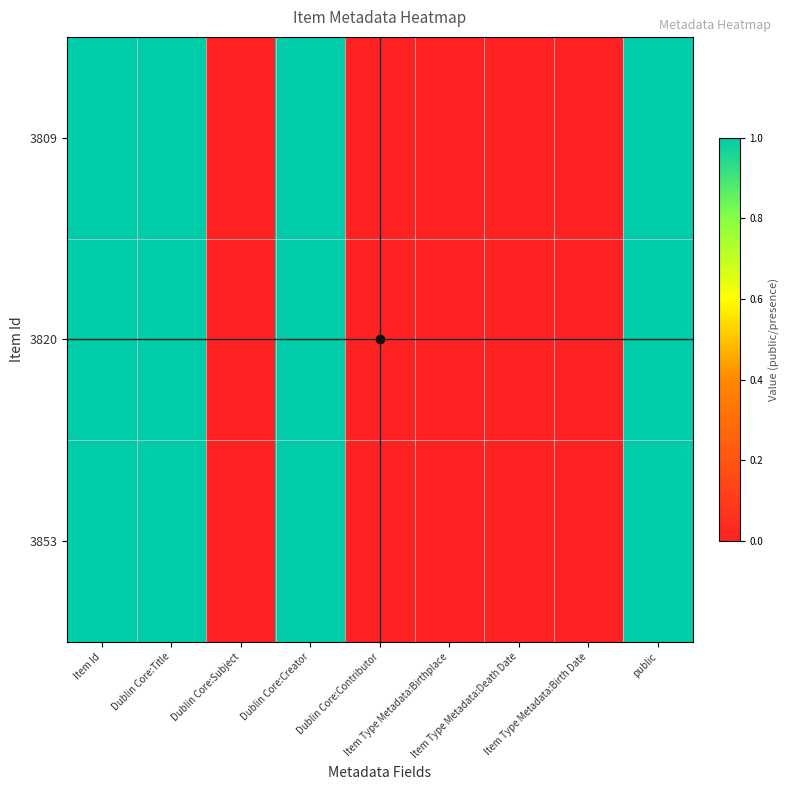

How many data points does each series have?

9